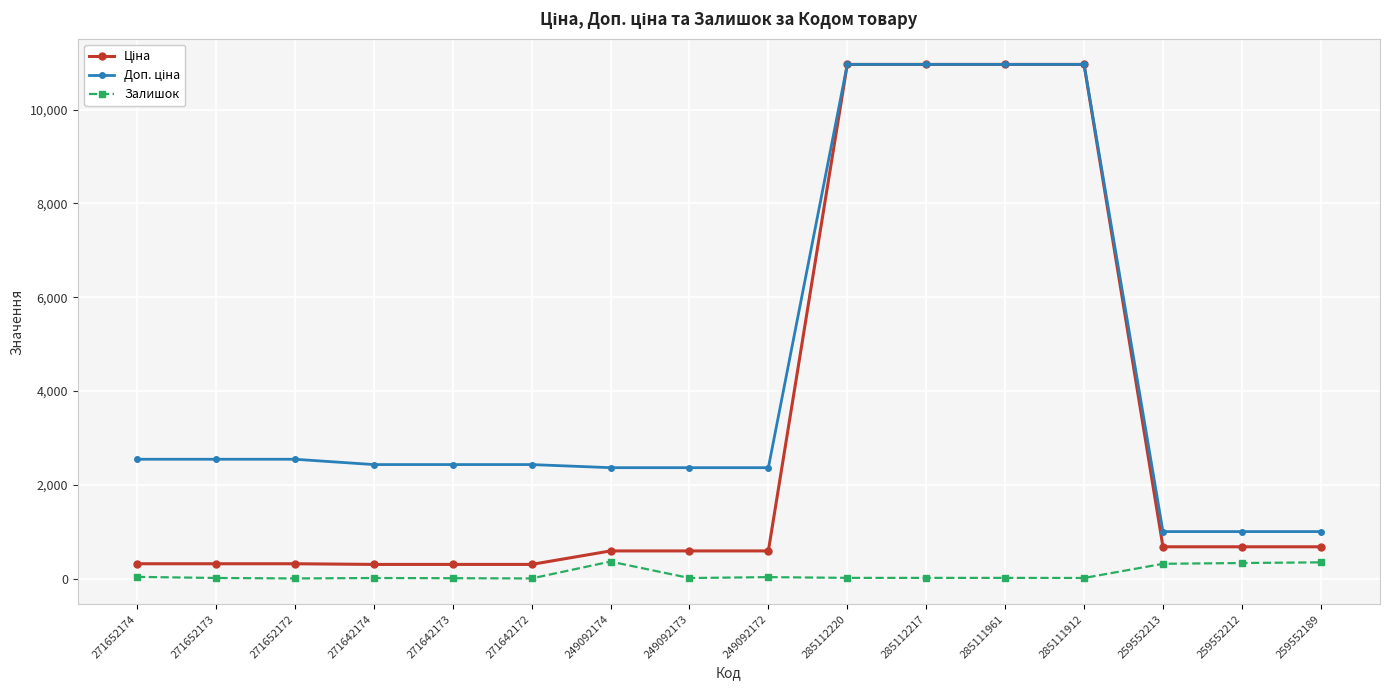

What is the spread (max minus min) of values at 249092174?

2001.5